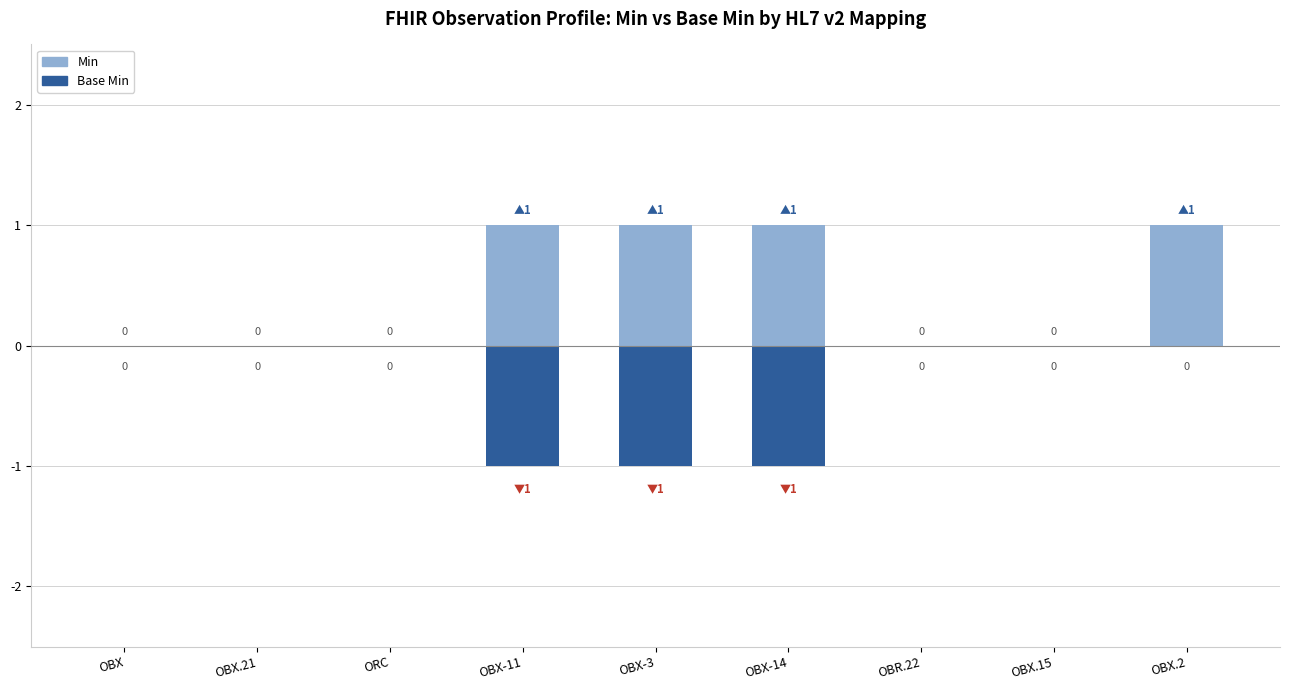

True or false: Min has a value of 1 at OBX-3.

False